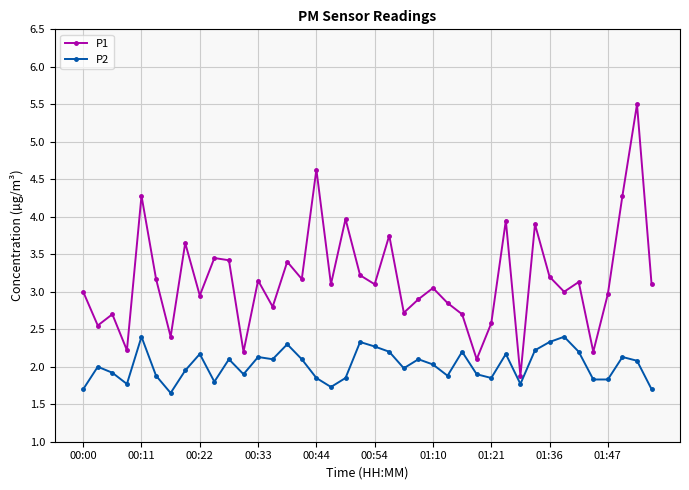

True or false: P2 has more than 1 interior local peaks.

True